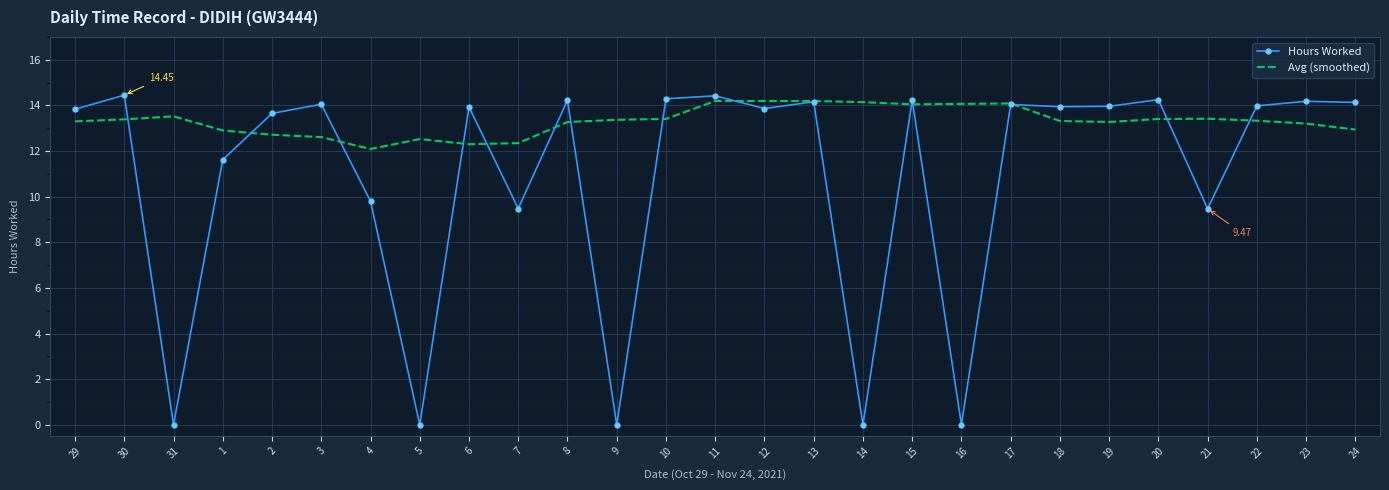

What is the total value across all series at 3?

26.7